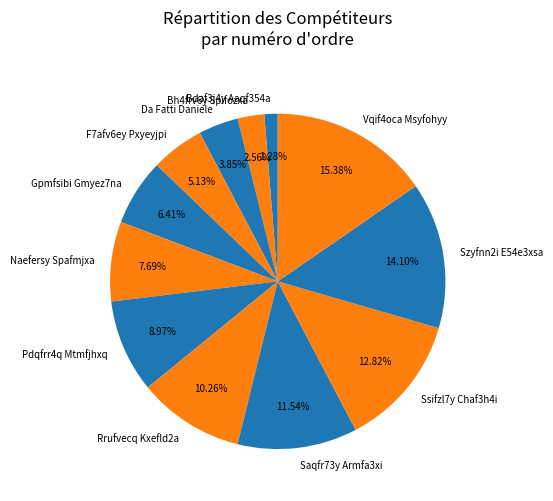

Does Ssifzl7y Chaf3h4i account for over 50% of the chart?

No